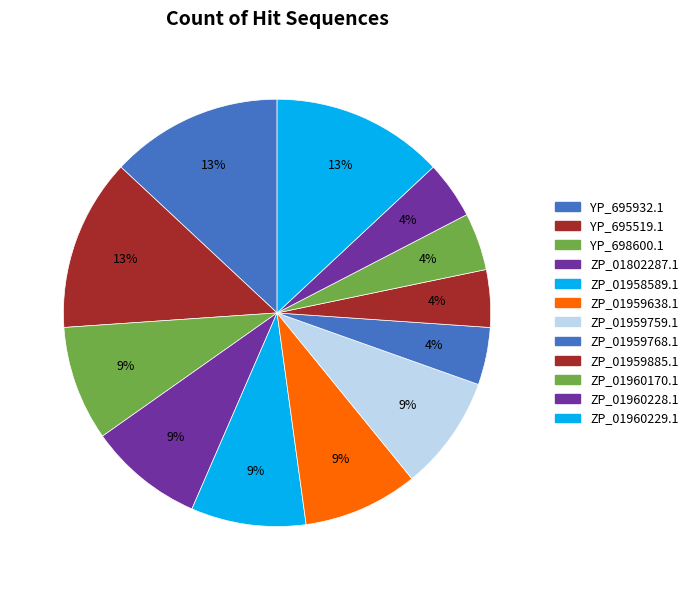

Is there a majority slice in this chart?

No